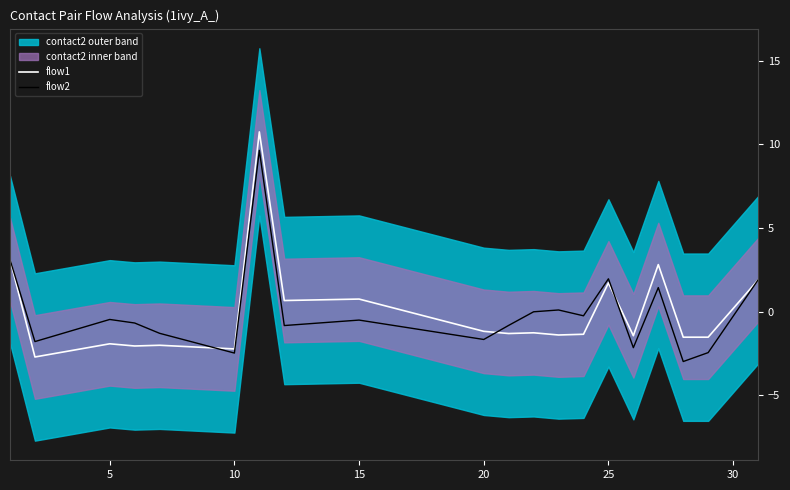

What is the highest value of the flow2 series?

9.6